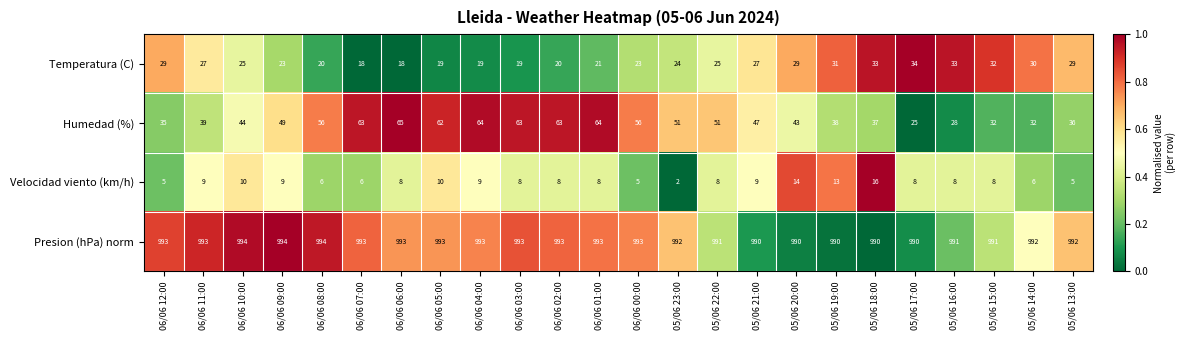

Read the Temperatura (C) value at 06/06 12:00.

29